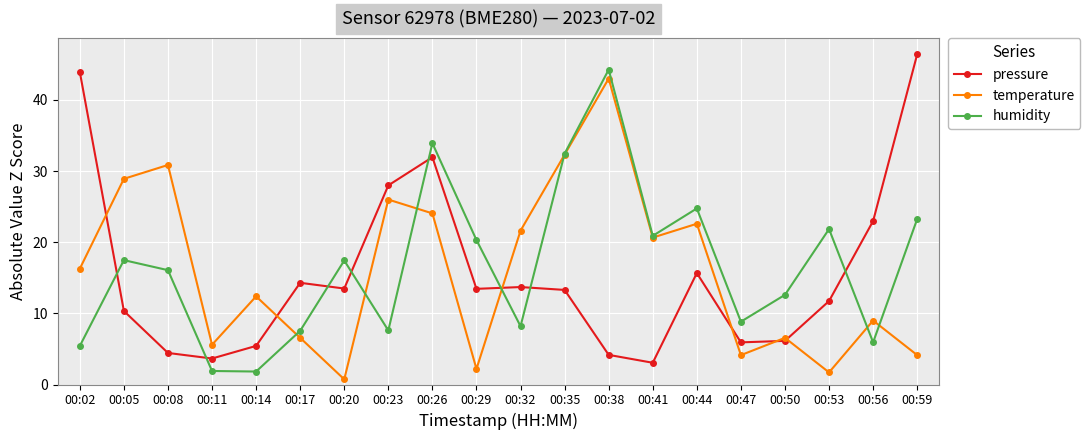

The value of humidity at 00:20 is 29.4. True or false?

False